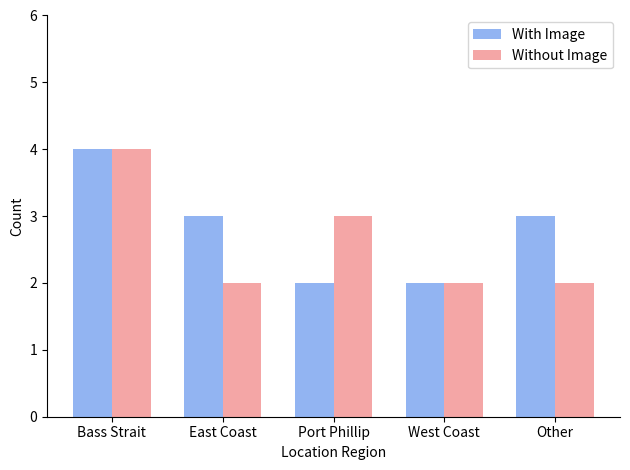

What is the total value across all series at Other?

5